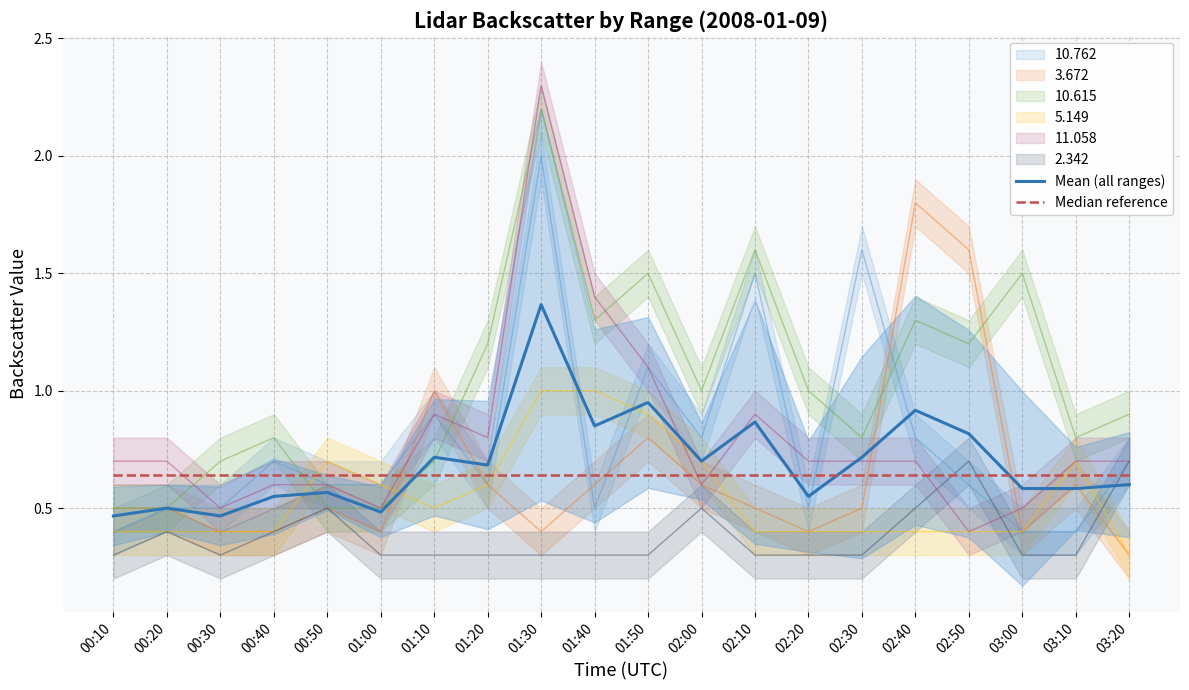

The Mean (all ranges) series shows 0.3 at 01:10. True or false?

False